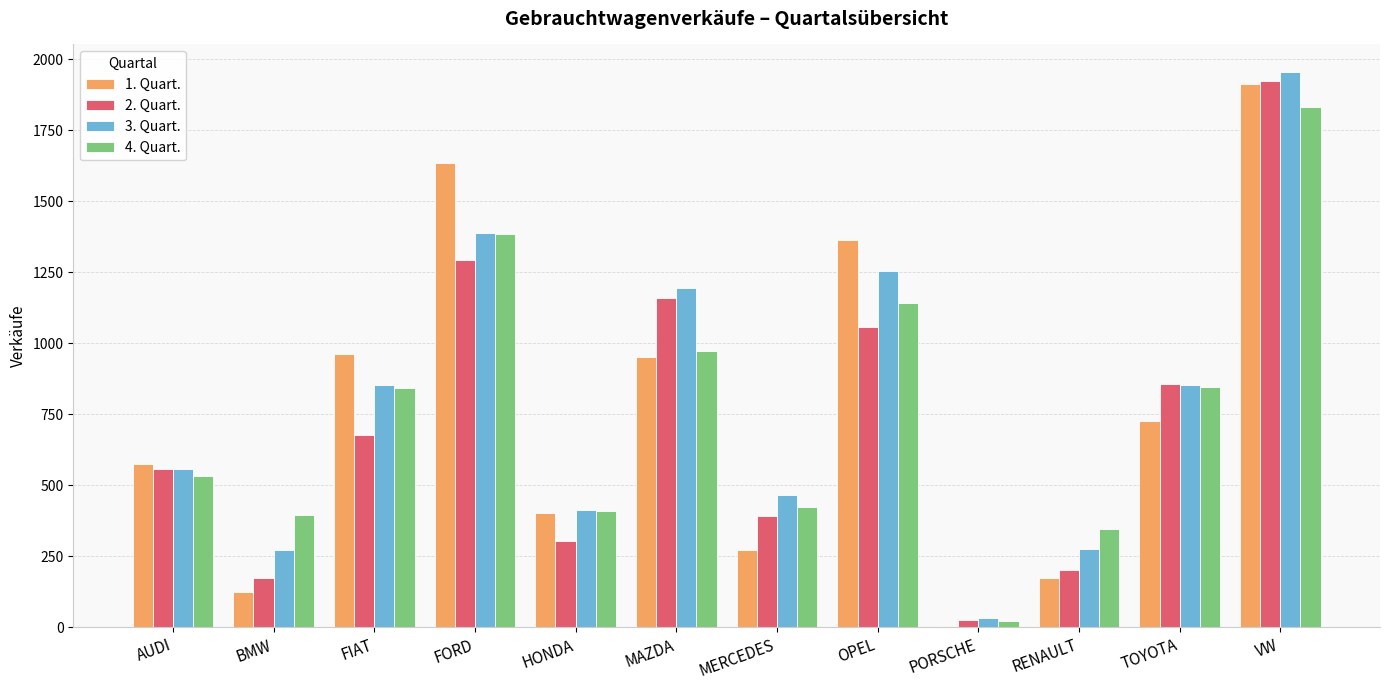

What is the sum of all 1. Quart. values?

9108